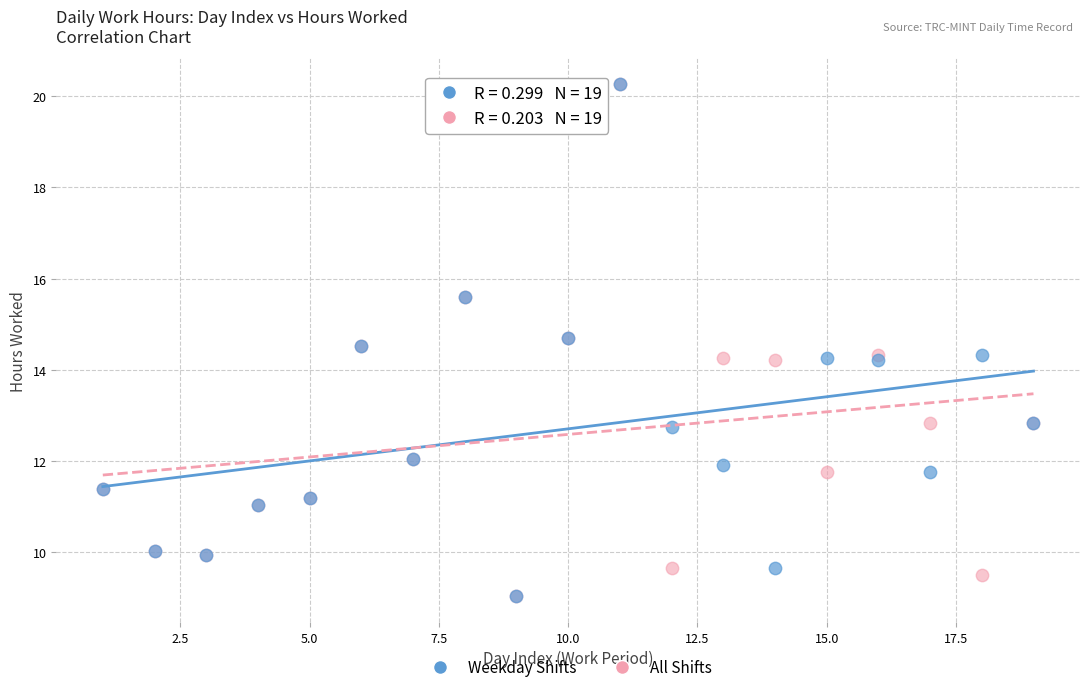

What are all the series names shown in the legend?

Weekday Shifts, All Shifts